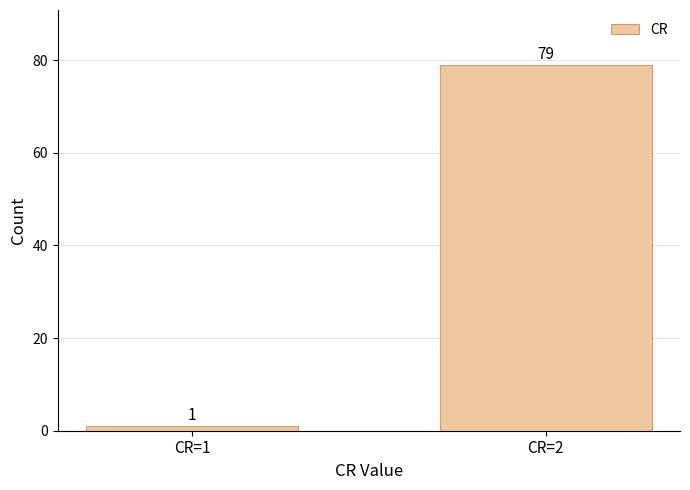

Reading left to right, extract all data points from this chart.

1	79